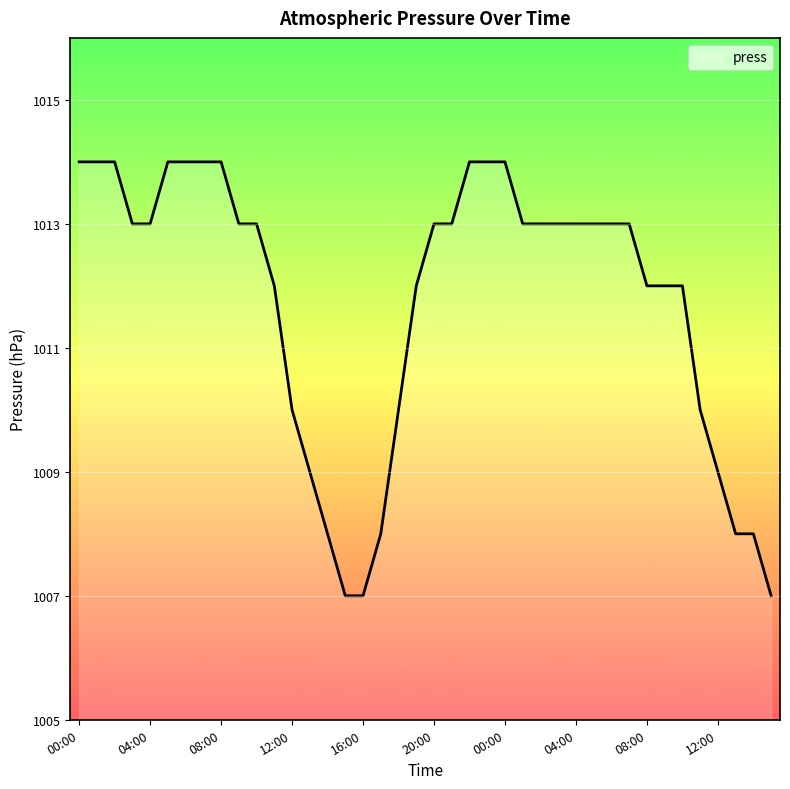

How many lines are shown in the chart?

1